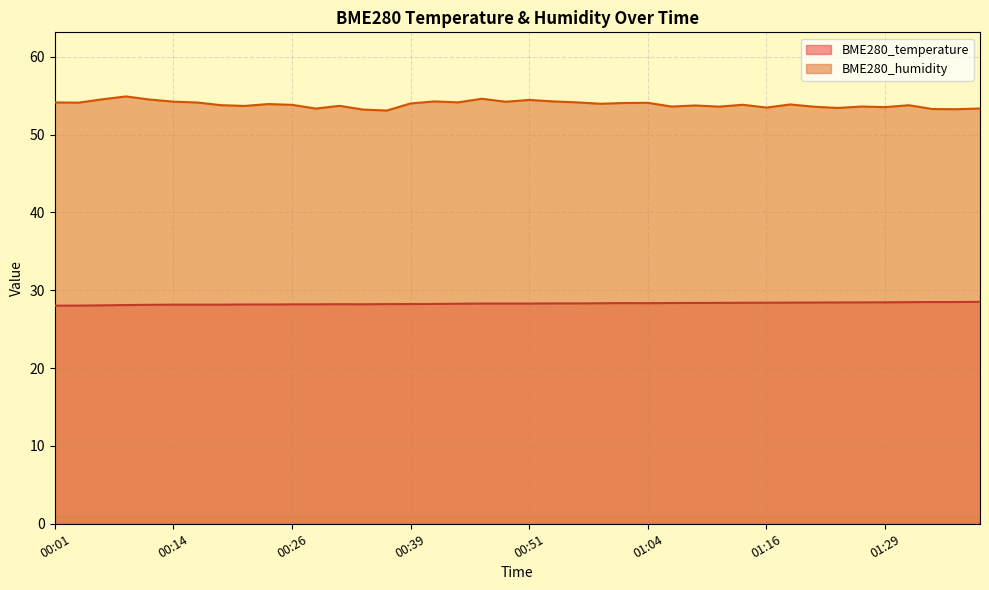

True or false: BME280_temperature and BME280_humidity cross at least once.

False